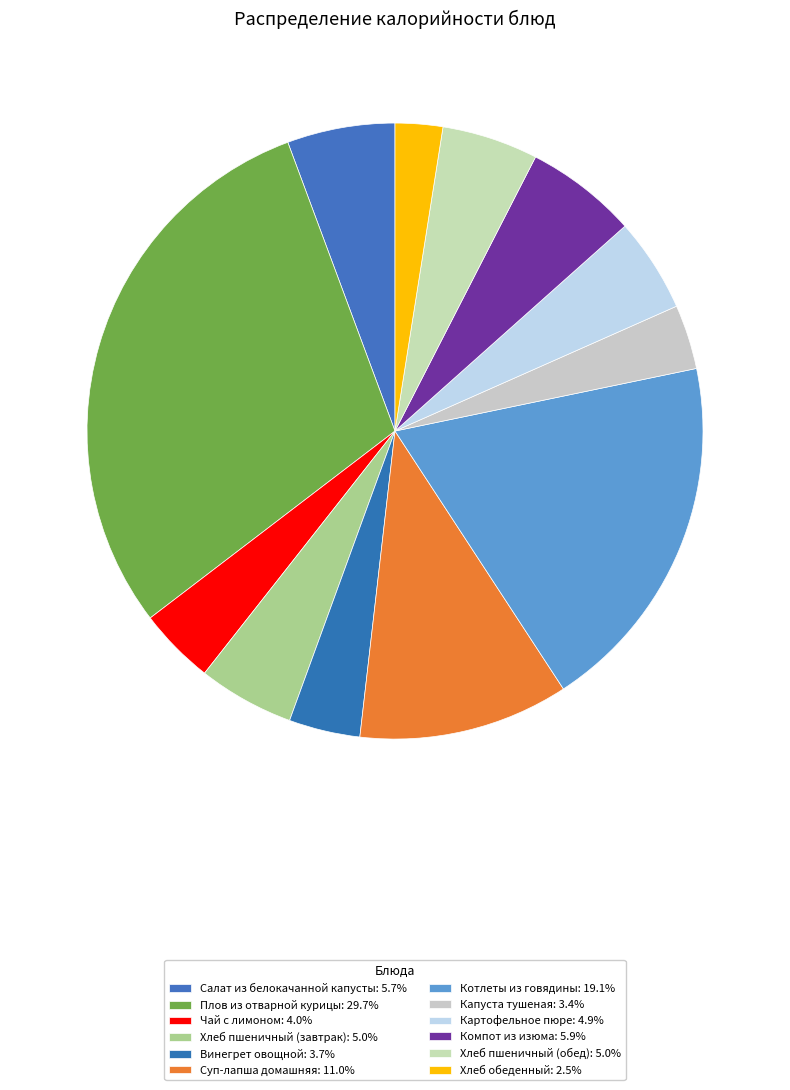

How many segments does this pie chart have?

12